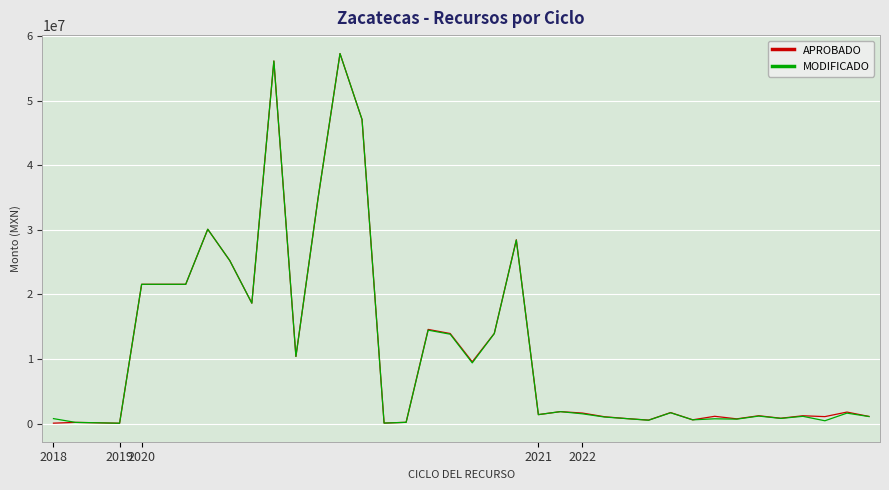

What is the maximum value for APROBADO?

57288496.2